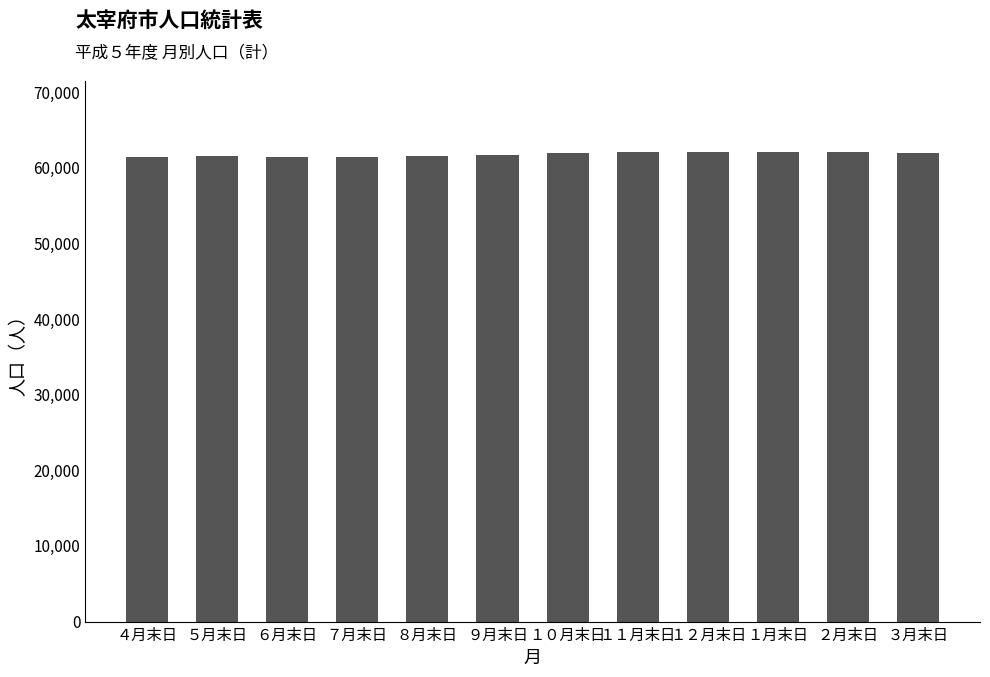

What is the maximum value shown in the chart?

62159